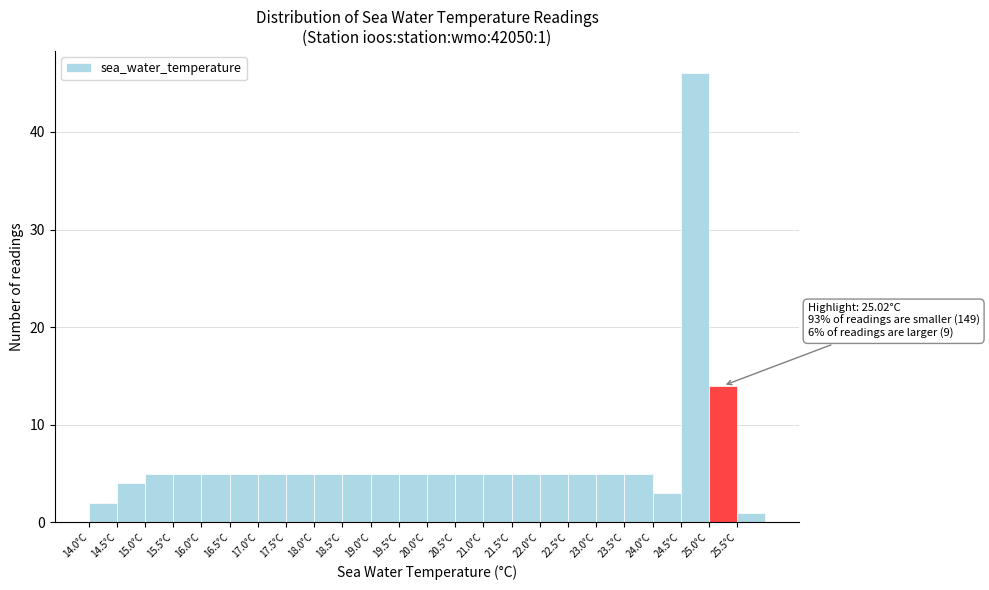

Which range on the x-axis has the tallest bar?

24.5 to 25.0